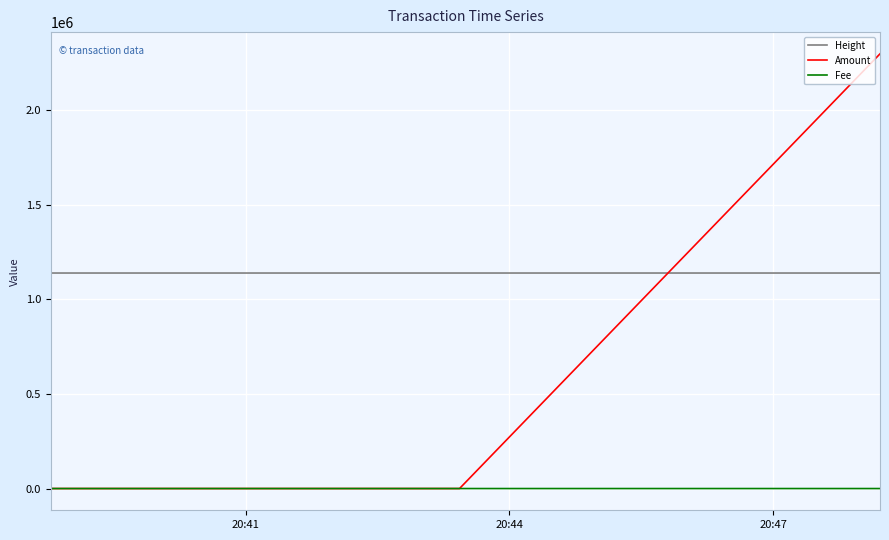

Rank the series by their average value, from highest to lowest.

Height, Amount, Fee